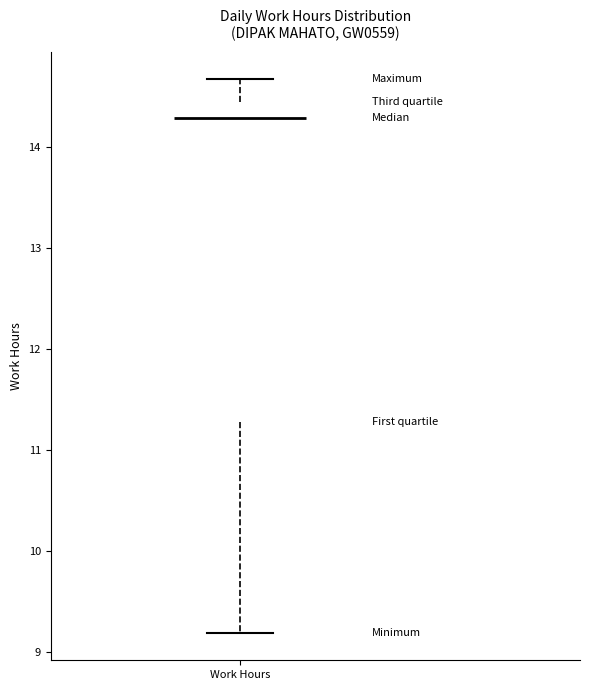

Transcribe this box plot: give where the median line is, the range the box spans, and where the two whiskers end, as read against the y-axis. The values are not printed on the chart, so give them approximately, as read against the axis.

median 14.3, box 11.3 to 14.5, whiskers 9.2 to 14.7